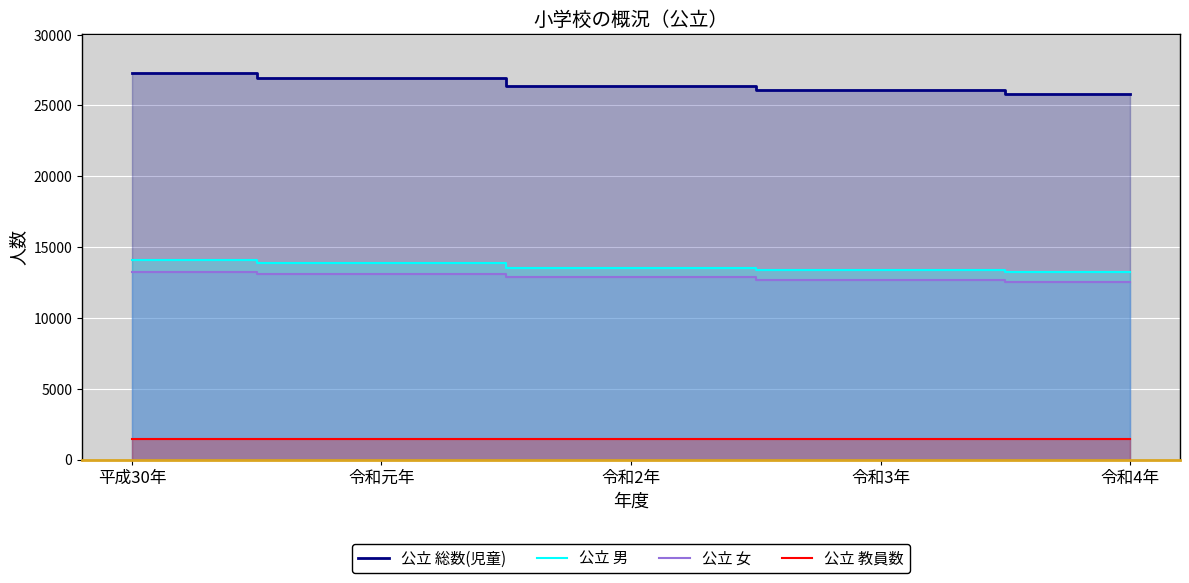

What is the label of the 5th point from the right?

平成30年